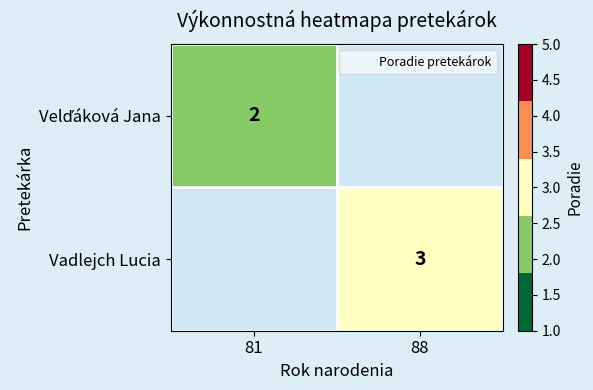

The Velďáková Jana series shows 1.3 at 81. True or false?

False